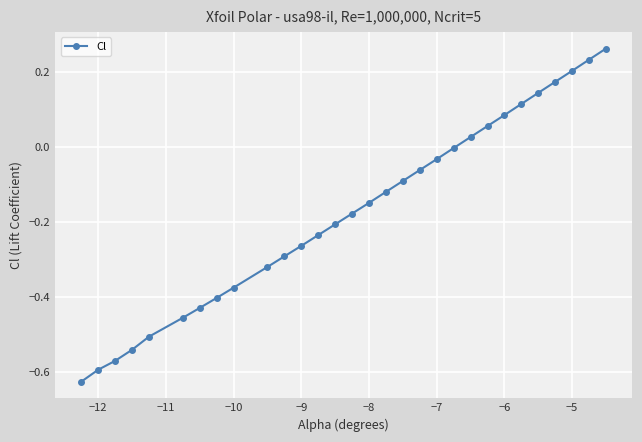

True or false: there are more than 2 points higher than both neighbors.

False